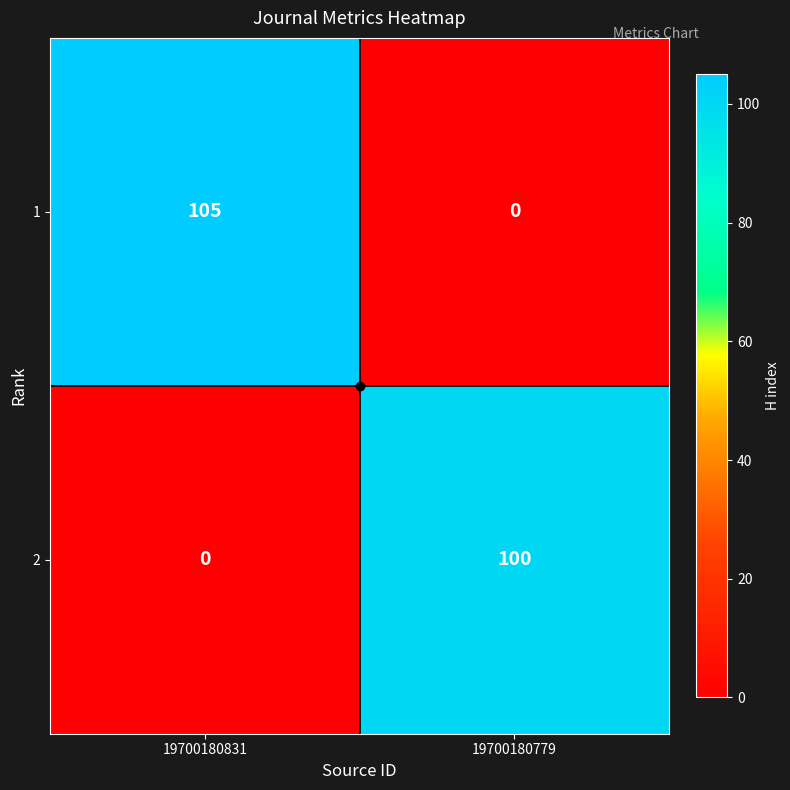

What is the approximate value of 2 at 19700180779, to the nearest 5?

100